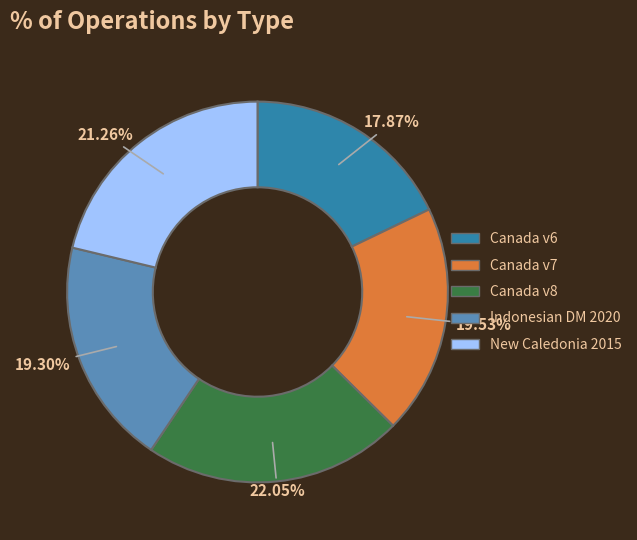

Is there a majority slice in this chart?

No